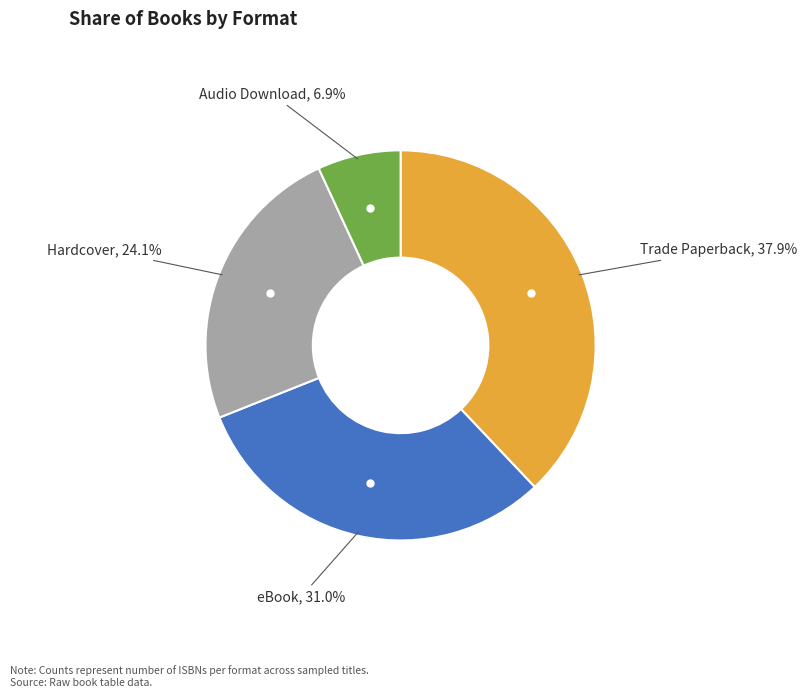

Is there a majority slice in this chart?

No